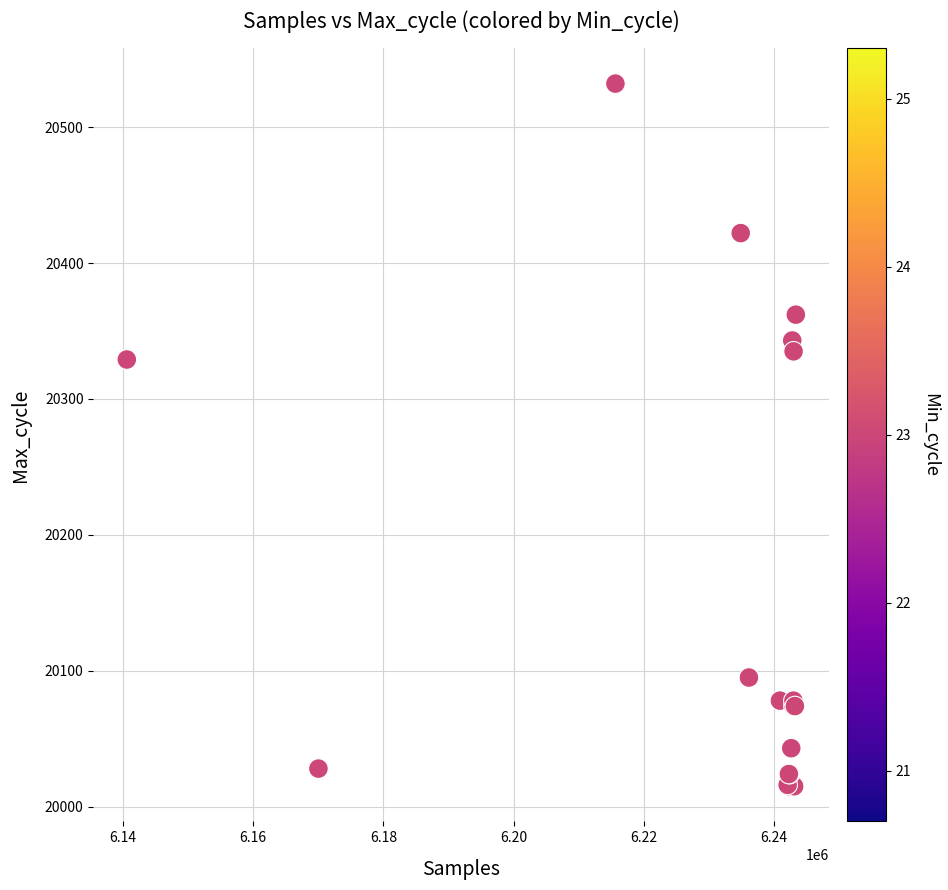

What Y value in the scatter plot is closest to 20273?

20329